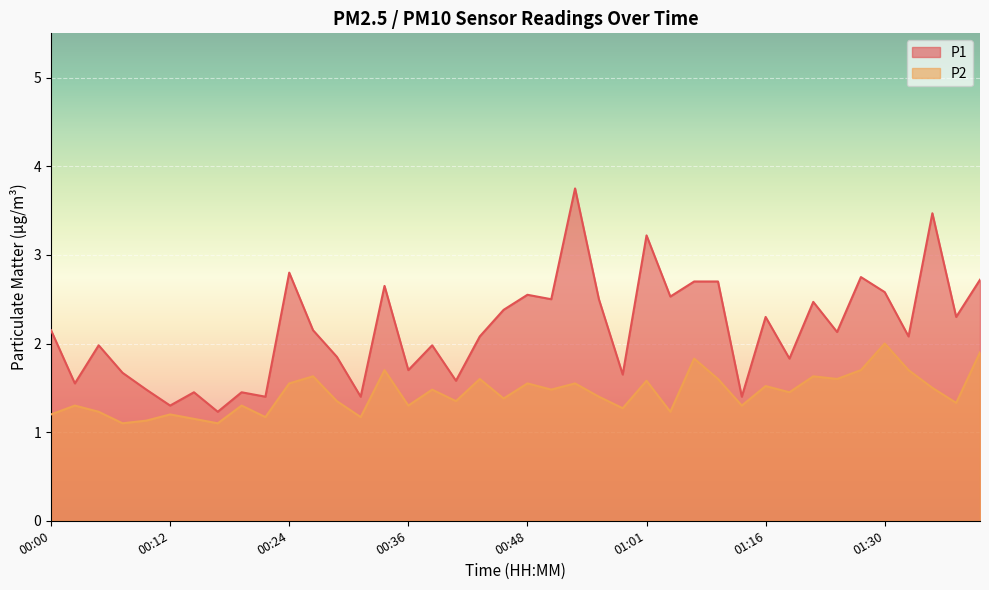

Count the P2 values in the range 1 to 2.

40